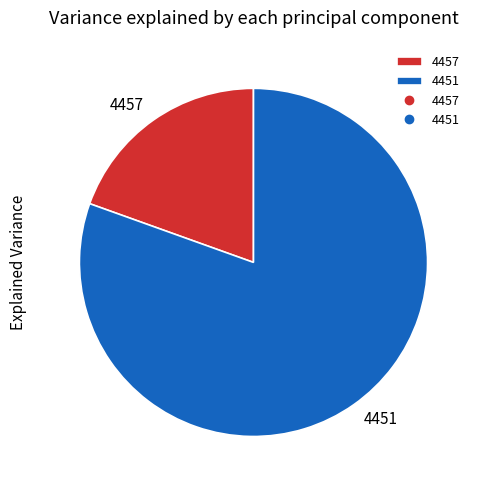

Rank the categories by value from lowest to highest.

4457, 4451